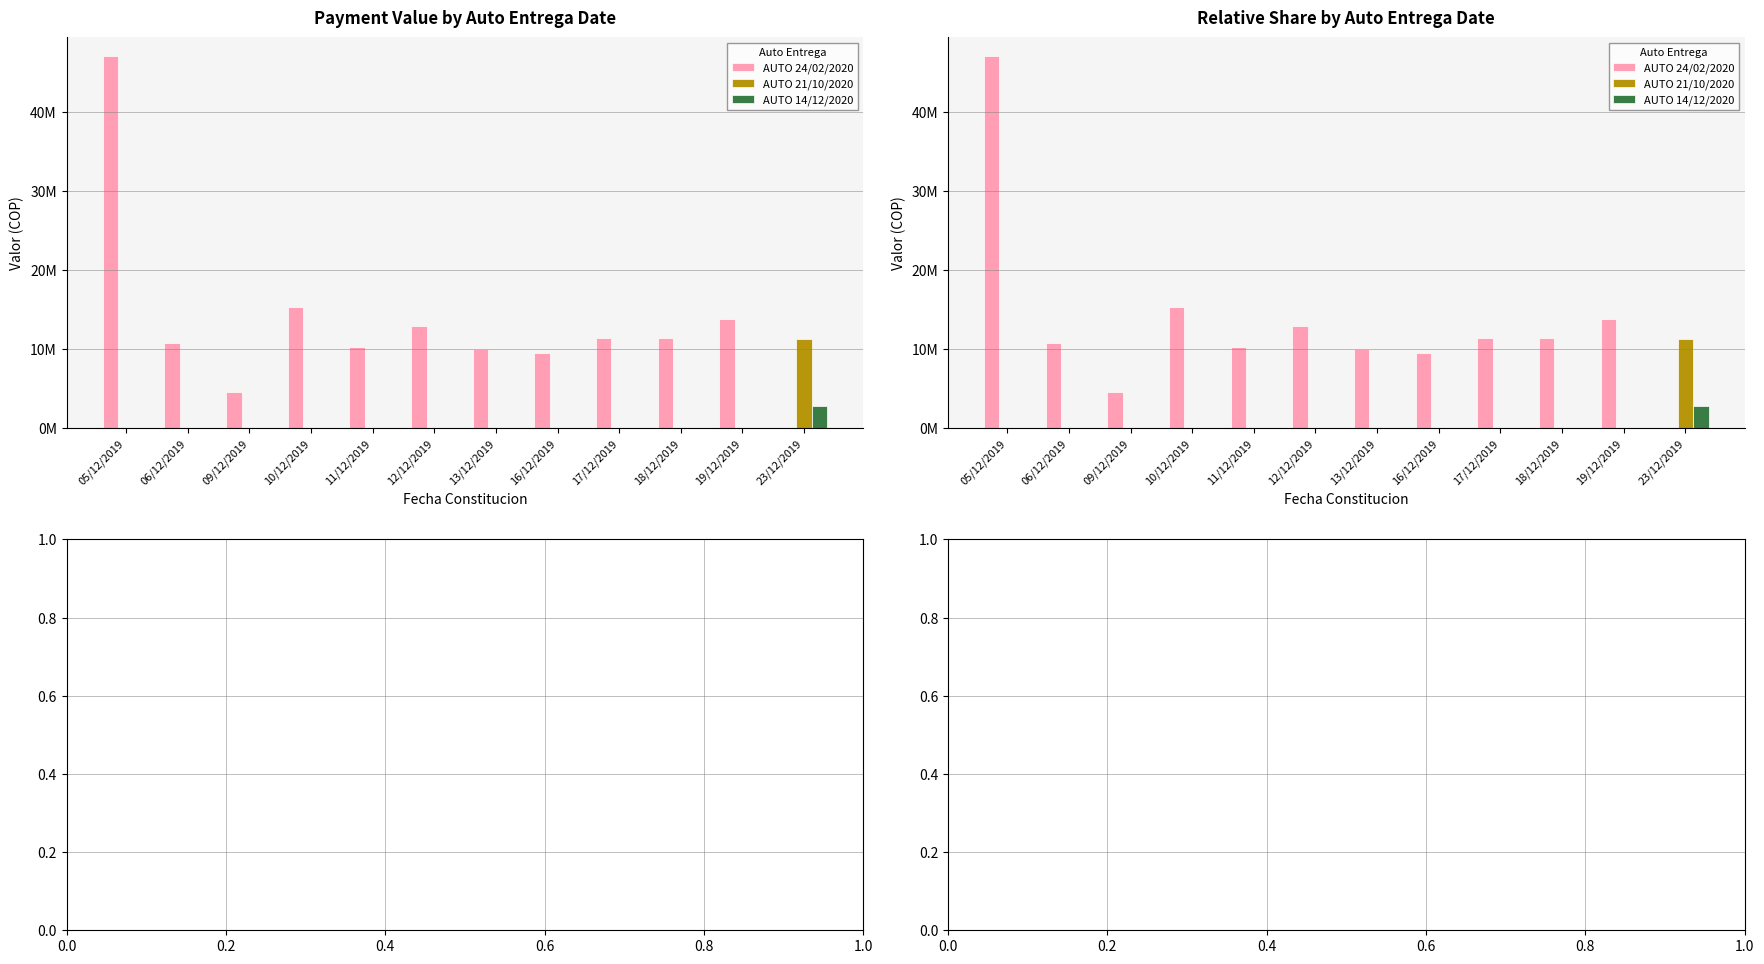

At which label is AUTO 21/10/2020 closest to 5667600?

05/12/2019